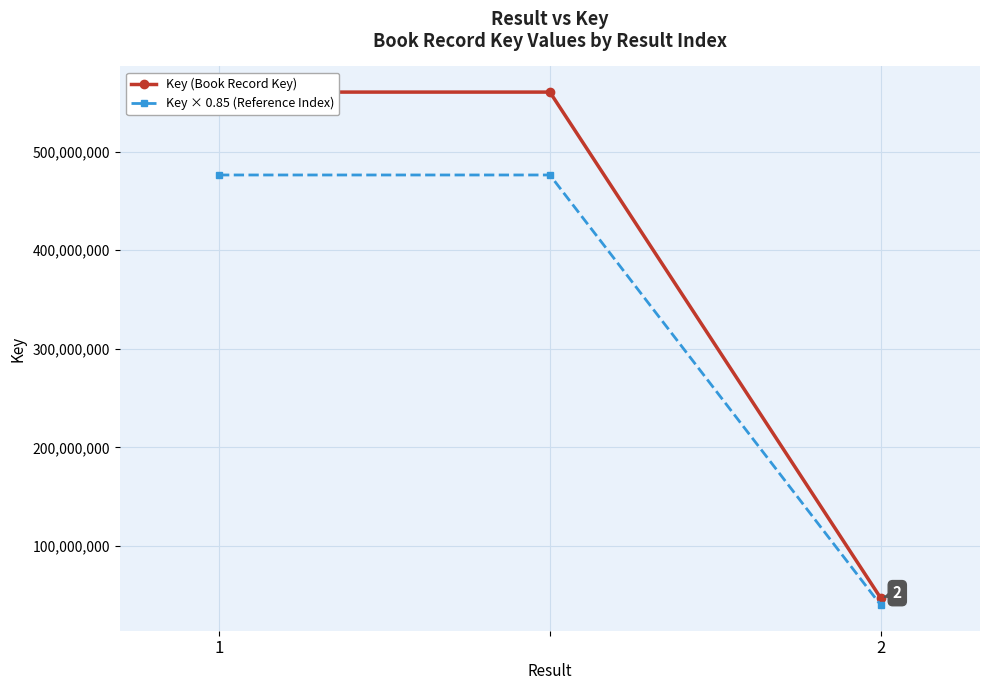

At which label does Key × 0.85 (Reference Index) reach its peak?

1